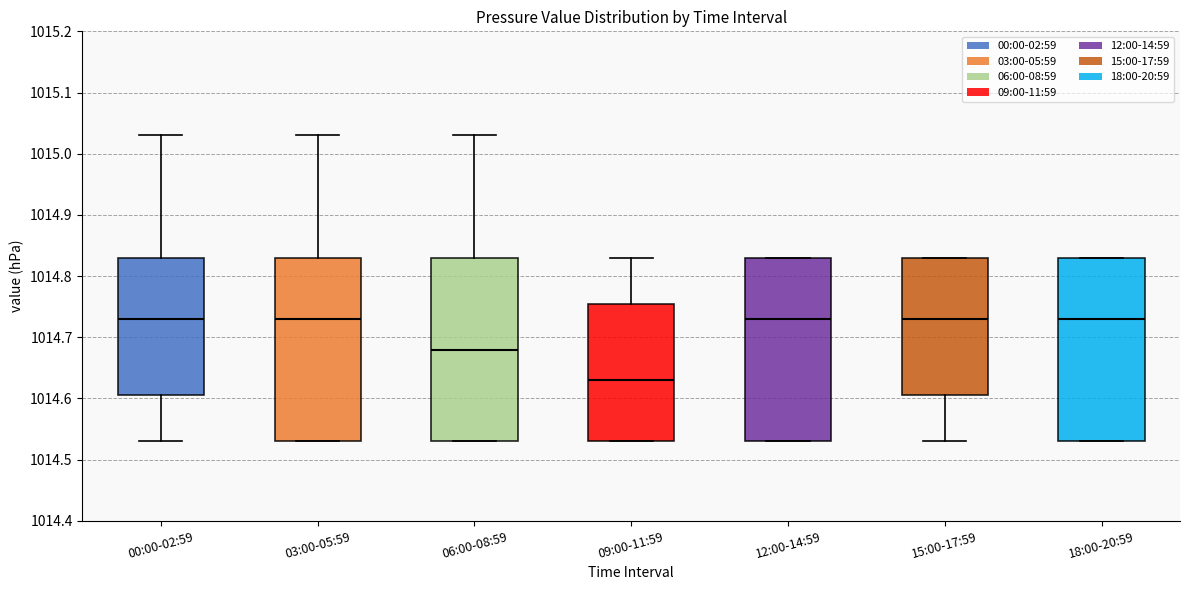

Reading left to right, transcribe this box plot: for each box, give where its median line is, the range the box spans, and where its two whiskers end, as read against the y-axis. The values are not printed on the chart, so give them approximately, as read against the axis.

00:00-02:59: median 1014.73, box 1014.61 to 1014.83, whiskers 1014.53 to 1015.03
03:00-05:59: median 1014.73, box 1014.53 to 1014.83, whiskers 1014.53 to 1015.03
06:00-08:59: median 1014.68, box 1014.53 to 1014.83, whiskers 1014.53 to 1015.03
09:00-11:59: median 1014.63, box 1014.53 to 1014.76, whiskers 1014.53 to 1014.83
12:00-14:59: median 1014.73, box 1014.53 to 1014.83, whiskers 1014.53 to 1014.83
15:00-17:59: median 1014.73, box 1014.61 to 1014.83, whiskers 1014.53 to 1014.83
18:00-20:59: median 1014.73, box 1014.53 to 1014.83, whiskers 1014.53 to 1014.83